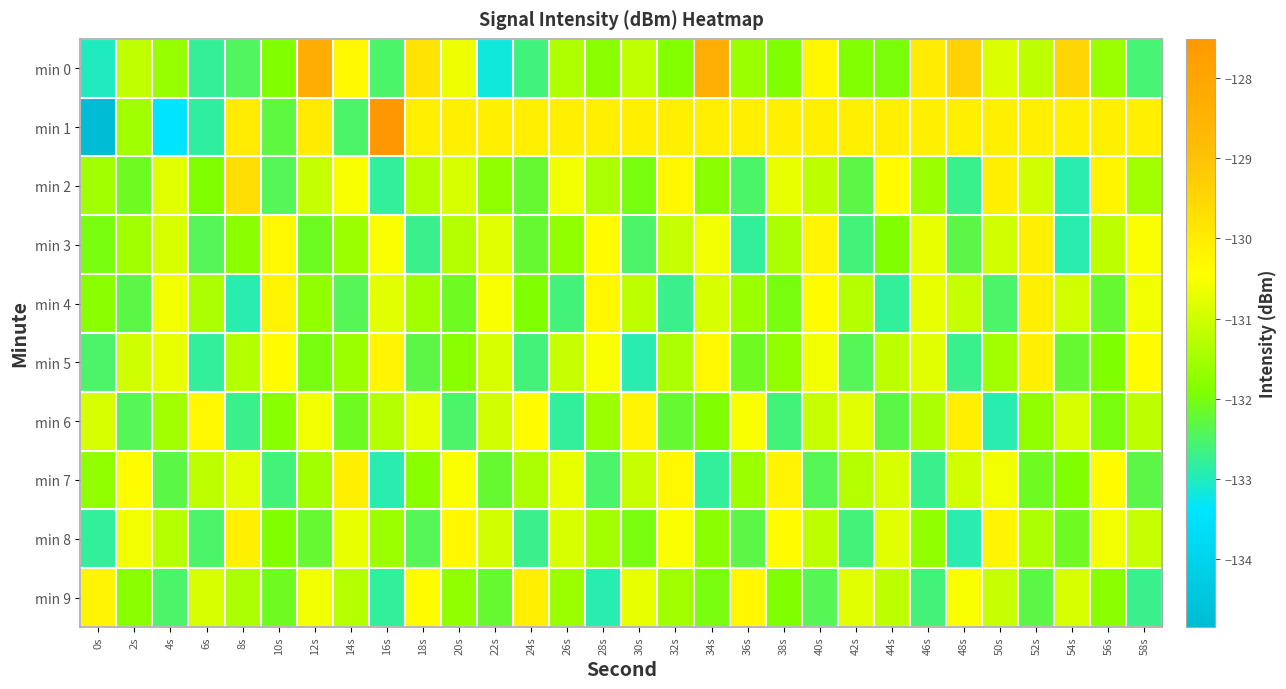

At 30s, list the series in order from smallest to largest.

min 5, min 3, min 2, min 8, min 4, min 0, min 7, min 9, min 6, min 1